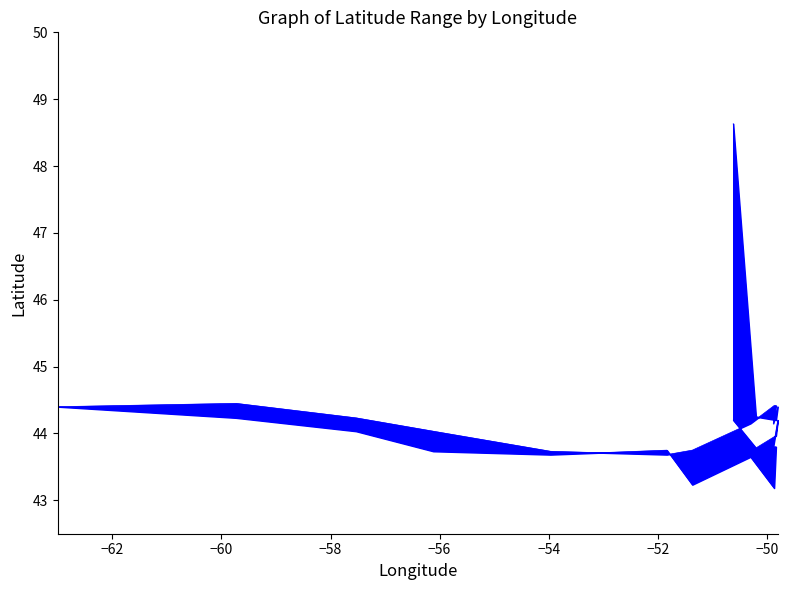

What is the maximum value shown in the chart?

48.6